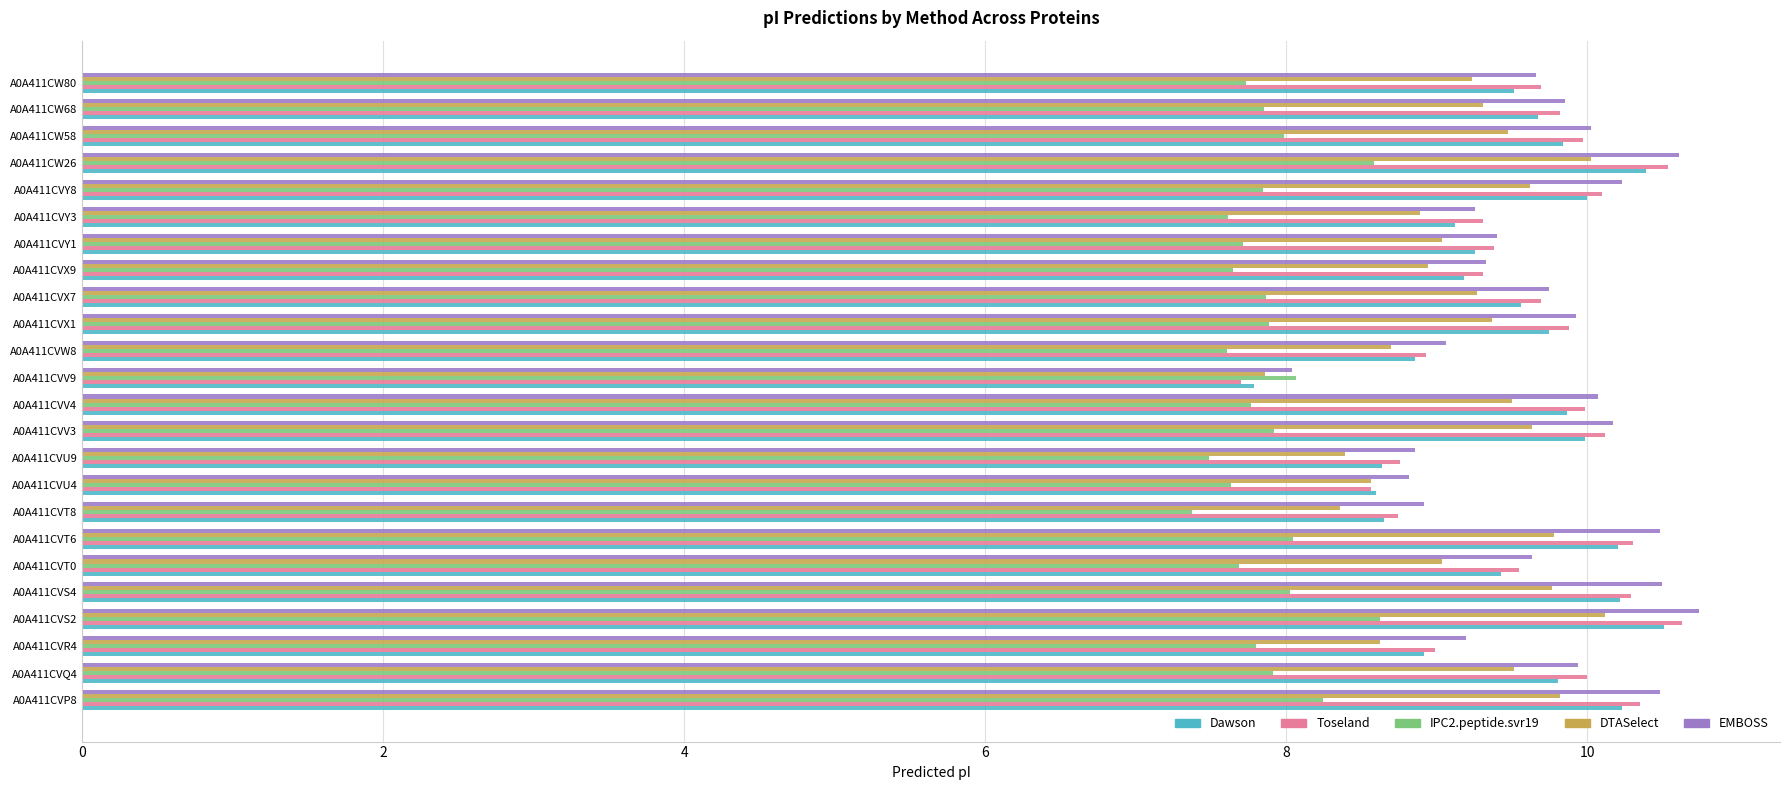

The Dawson series shows 10.4 at A0A411CW26. True or false?

True